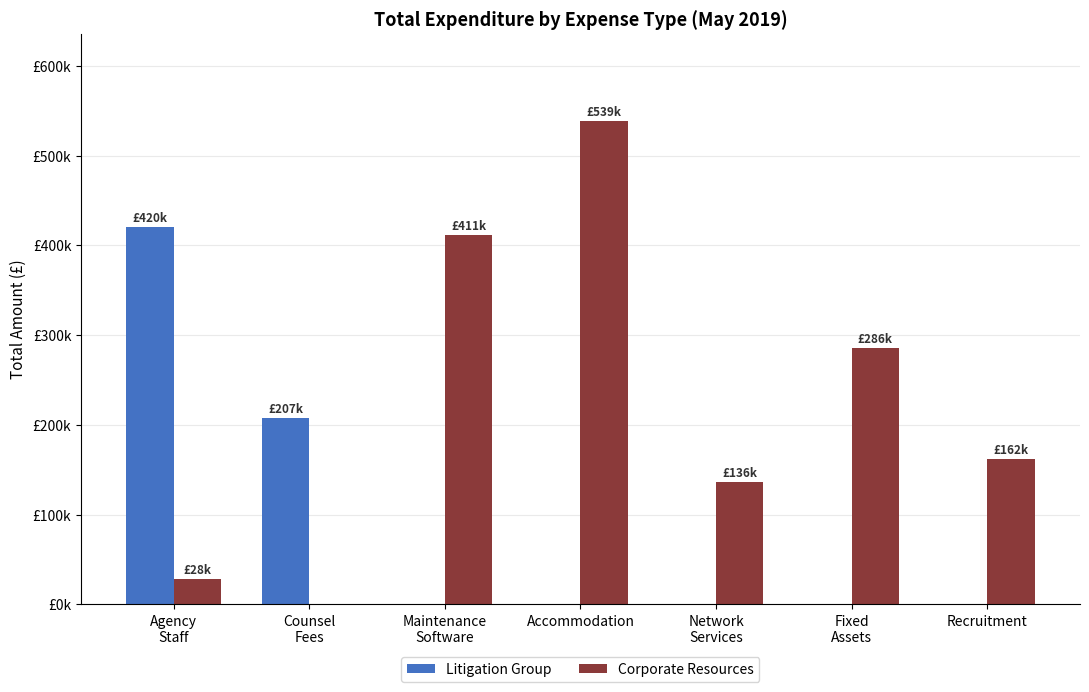

Are the bars grouped side by side (vs. stacked)?

Yes